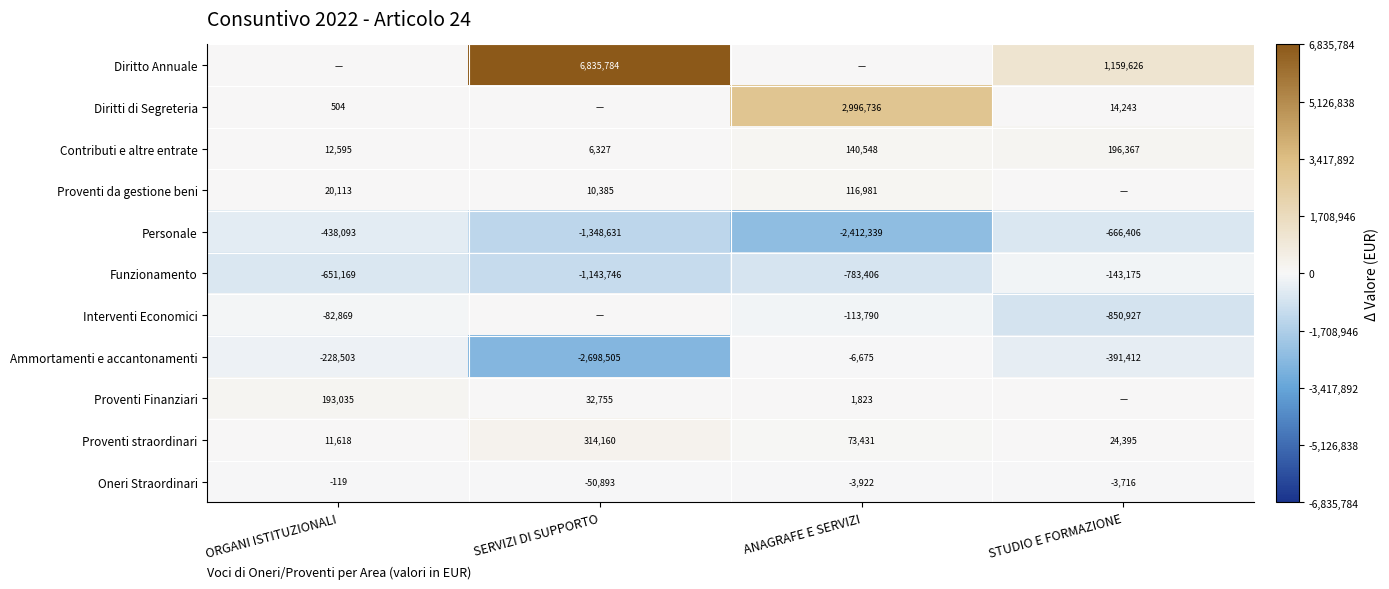

List the labels in order of Oneri Straordinari value, largest first.

ORGANI ISTITUZIONALI, STUDIO E FORMAZIONE, ANAGRAFE E SERVIZI, SERVIZI DI SUPPORTO